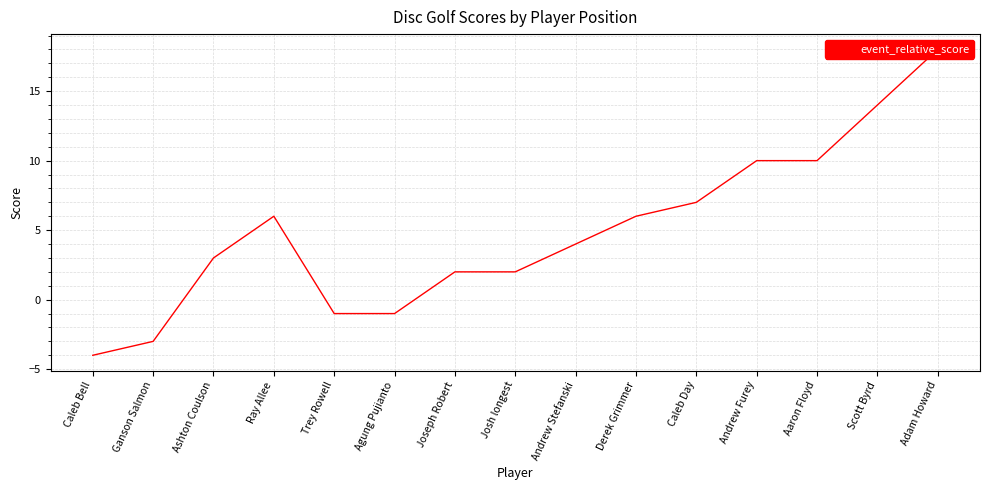

Is this an area chart (filled region under the line)?

No